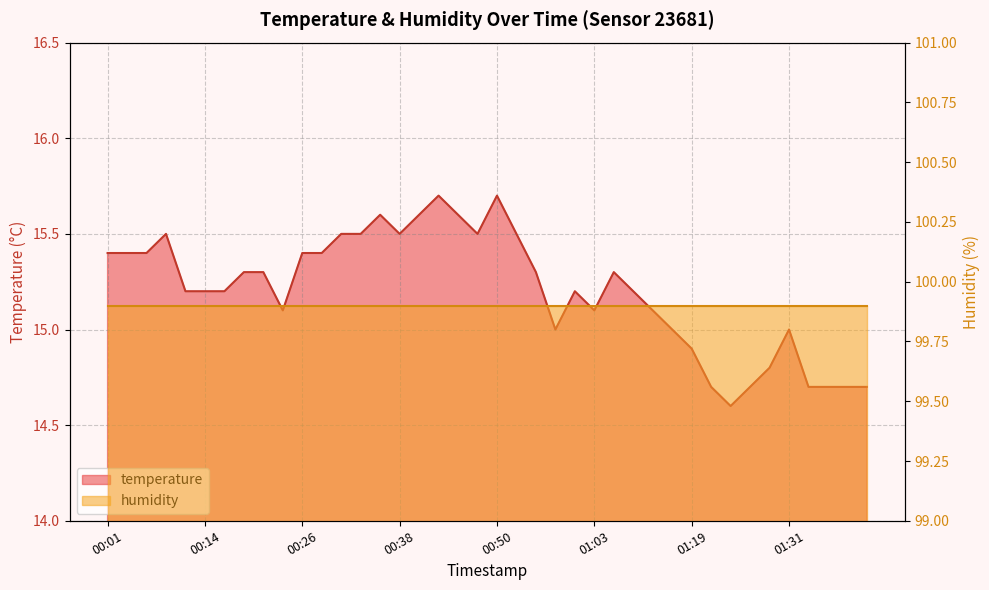

Is it true that the value at 01:24 is 22.8?

False